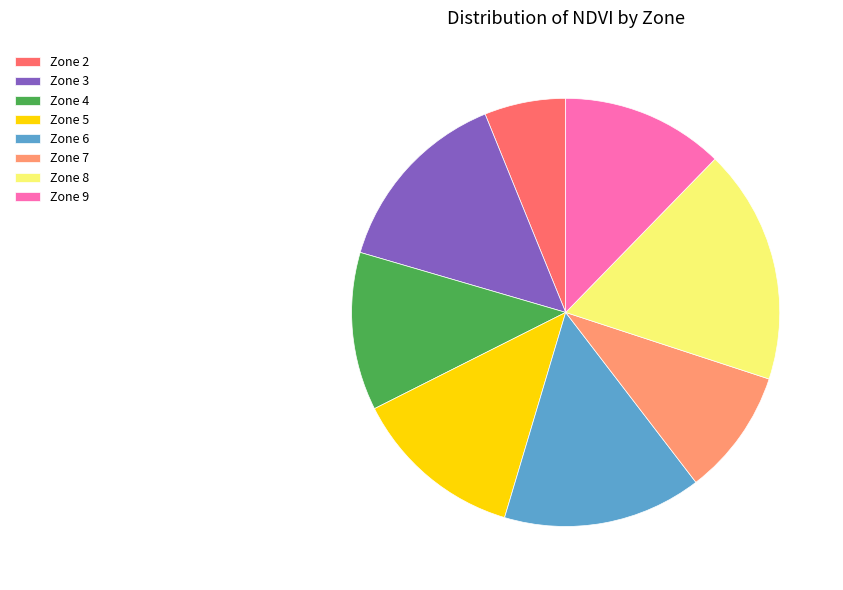

How many slices are in this pie chart?

8